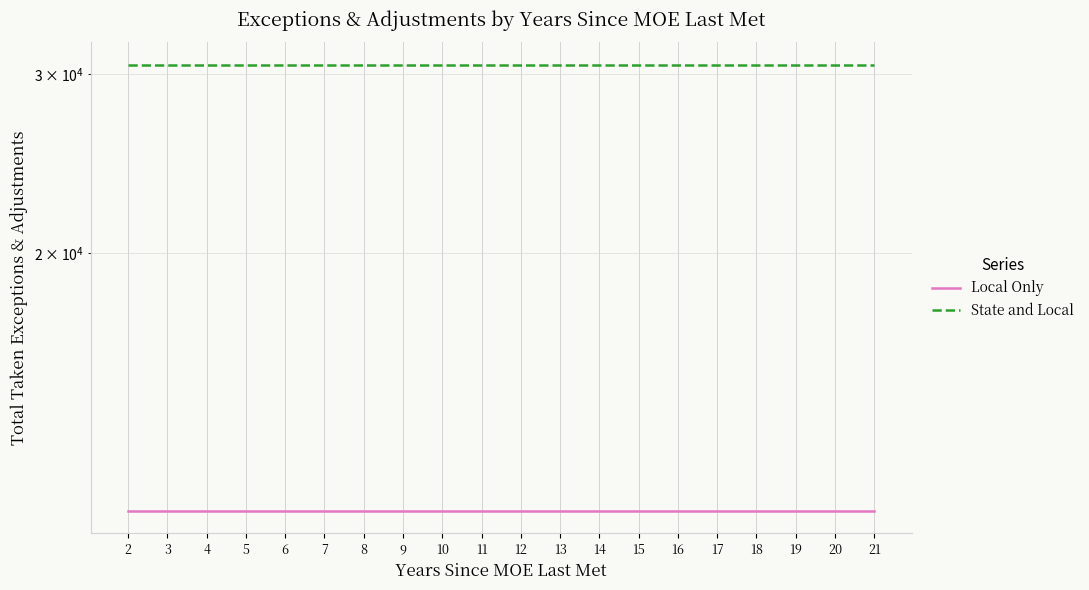

True or false: State and Local and Local Only cross at least once.

False